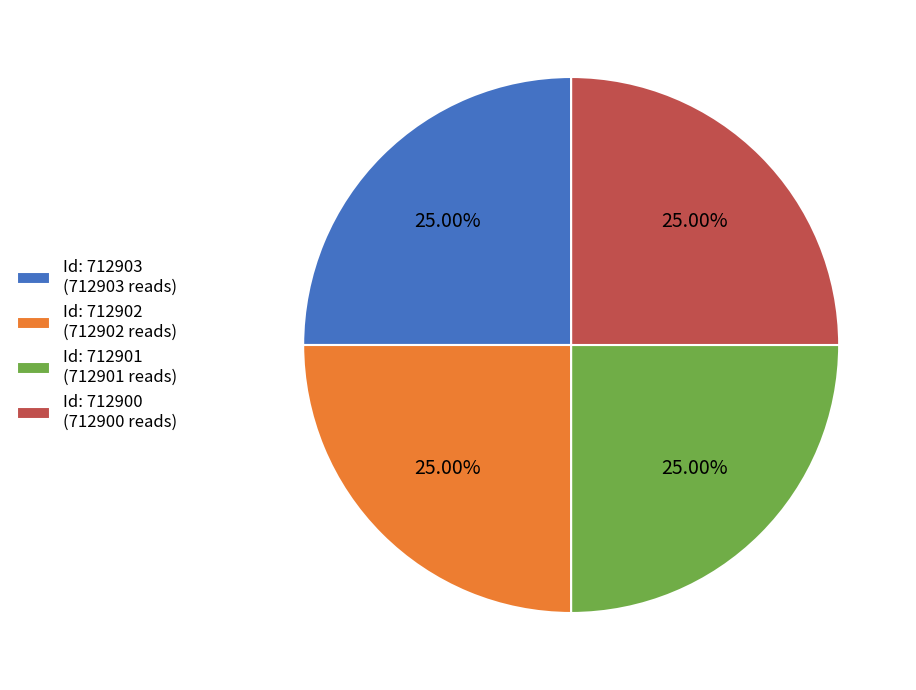

To the nearest percent, what is the average slice percentage?

25%